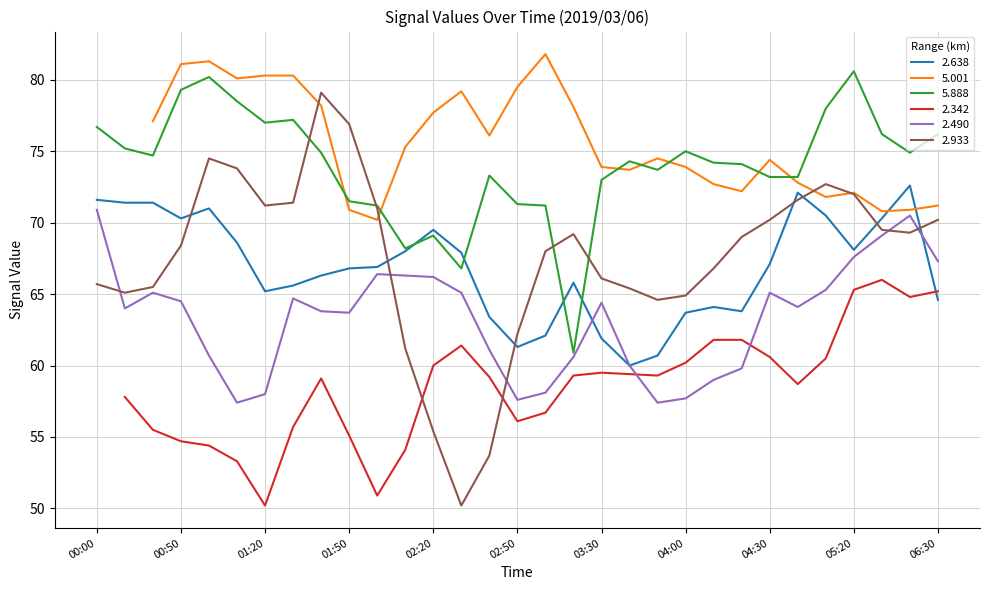

After their last crossing, which series has the higher values: 2.933 or 2.490?

2.933